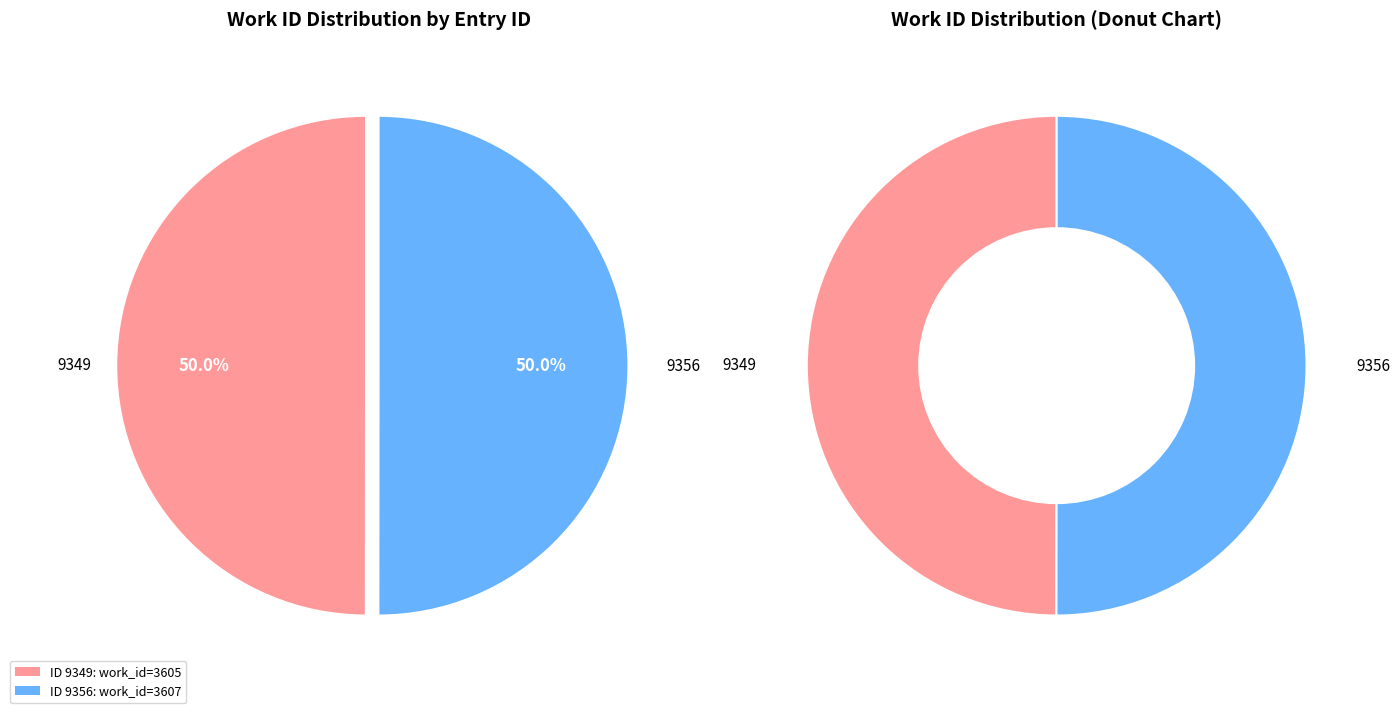

True or false: 9349 accounts for 50% of the total.

True